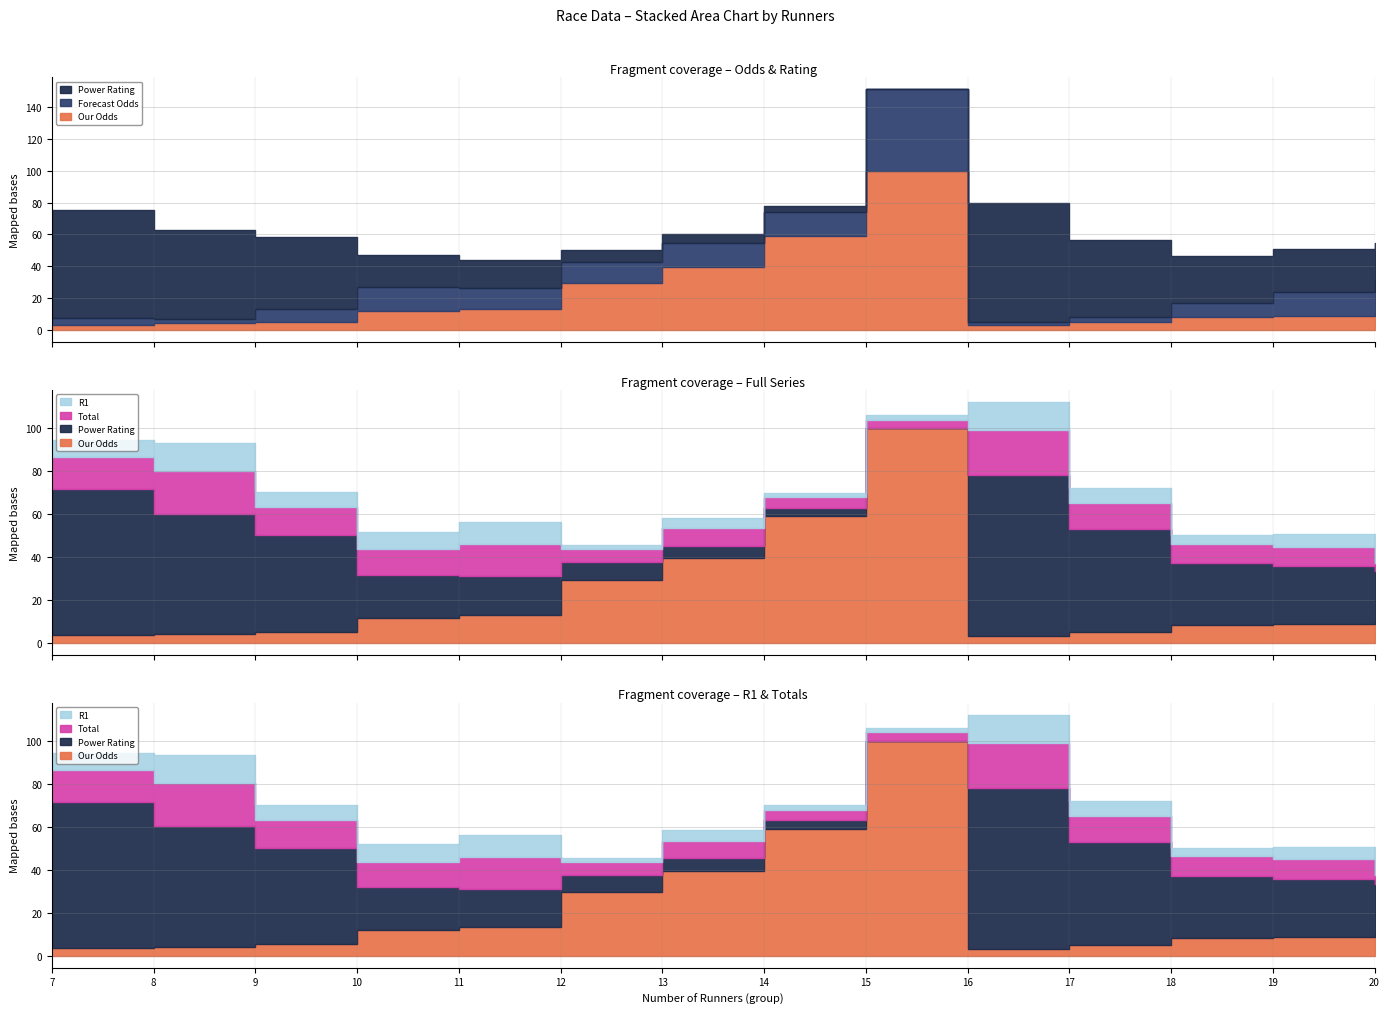

At which category does Our Odds reach its first local peak?

15